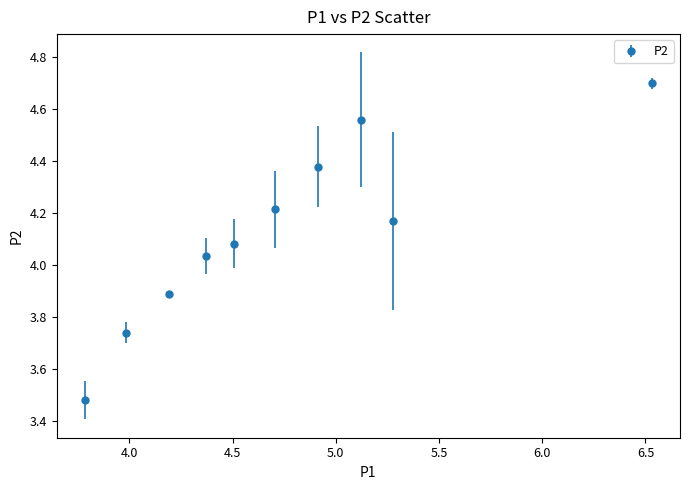

What is the difference between the maximum and minimum values?

1.2